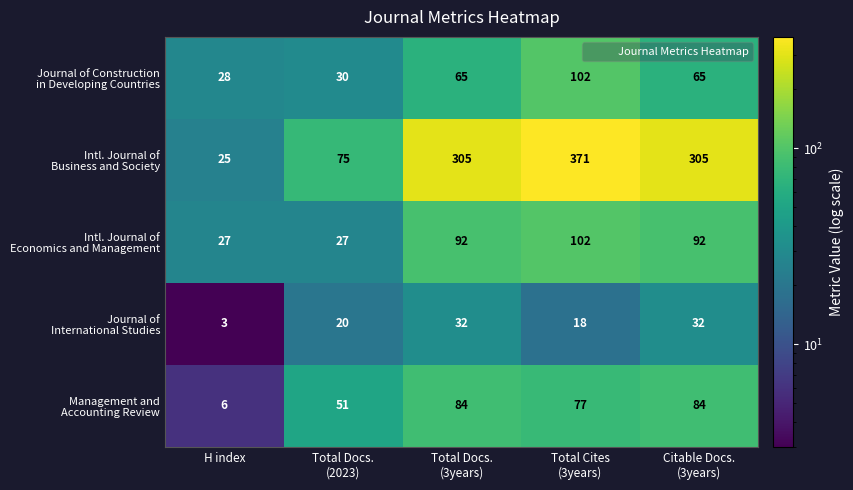

What is the minimum value shown in the chart?

3